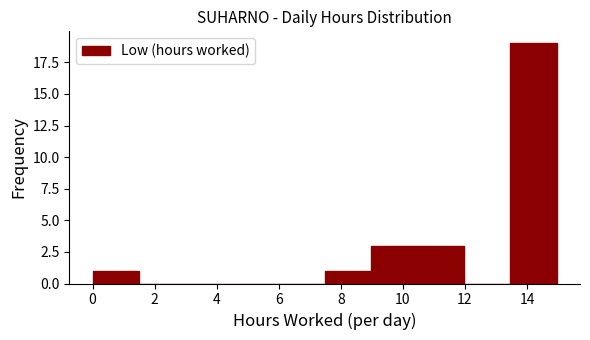

Which range on the x-axis has the tallest bar?

13.4 to 15.0